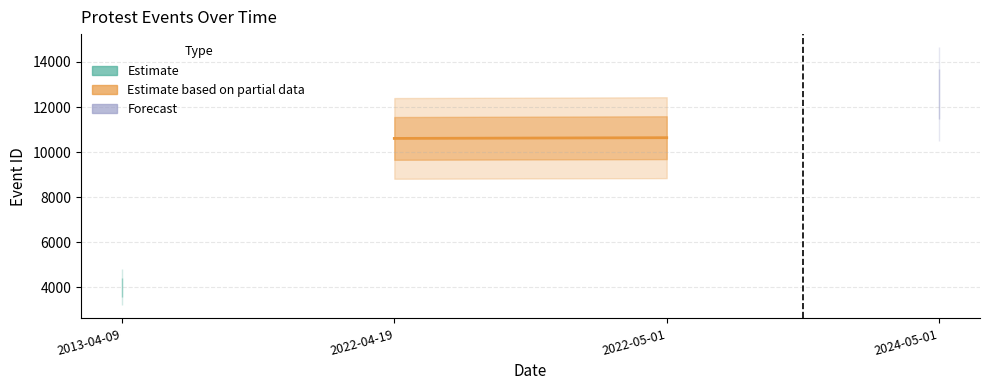

What is the sum of the values at 2022-04-19 and 2024-05-01?

23183